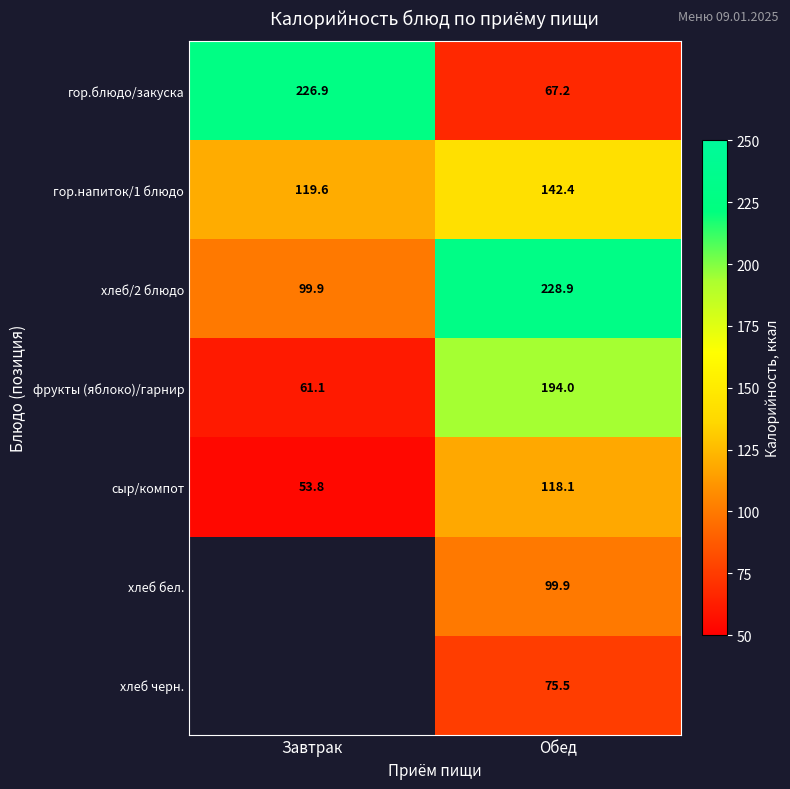

Which category has the highest value in the фрукты (яблоко)/гарнир series?

Обед